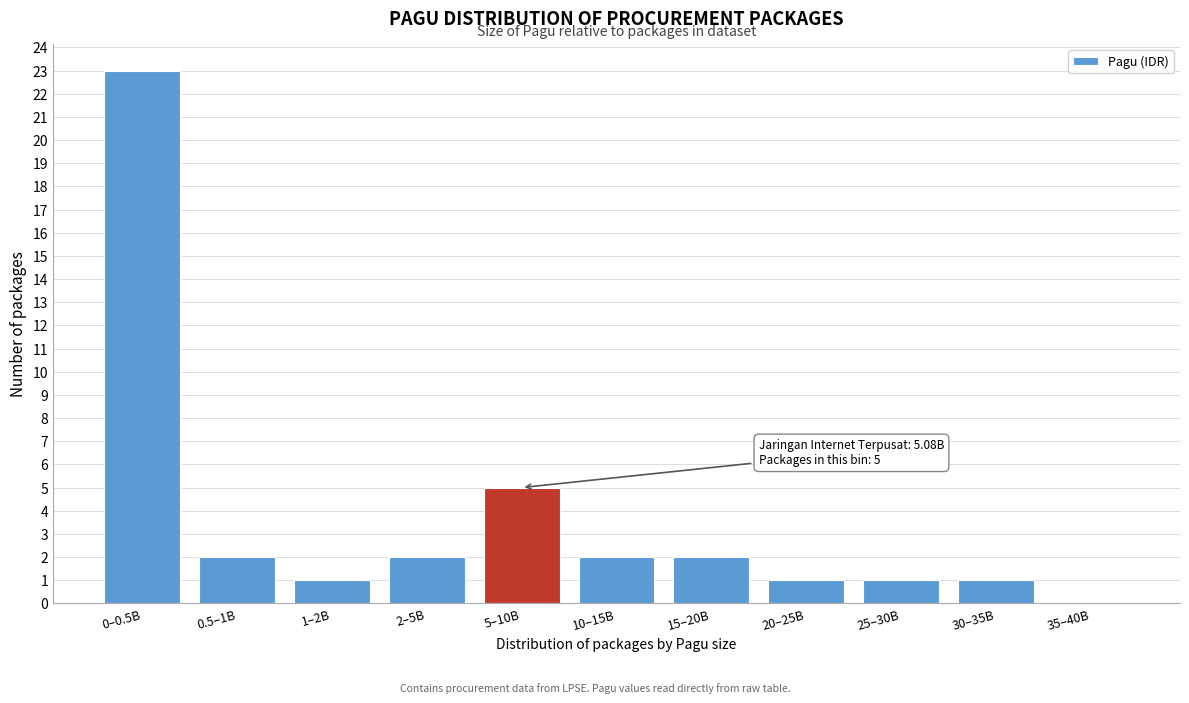

Reading left to right, transcribe all the data shown in this chart.

0–0.5B=23	0.5–1B=2	1–2B=1	2–5B=2	5–10B=5	10–15B=2	15–20B=2	20–25B=1	25–30B=1	30–35B=1	35–40B=0